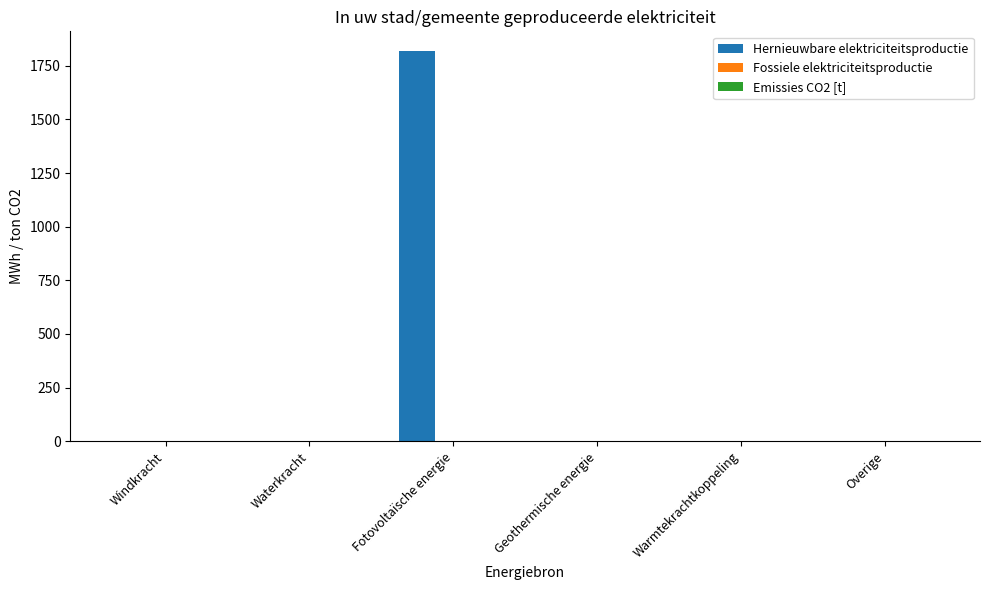

What is the sum of the values at Fotovoltaïsche energie and Overige?

1819.3